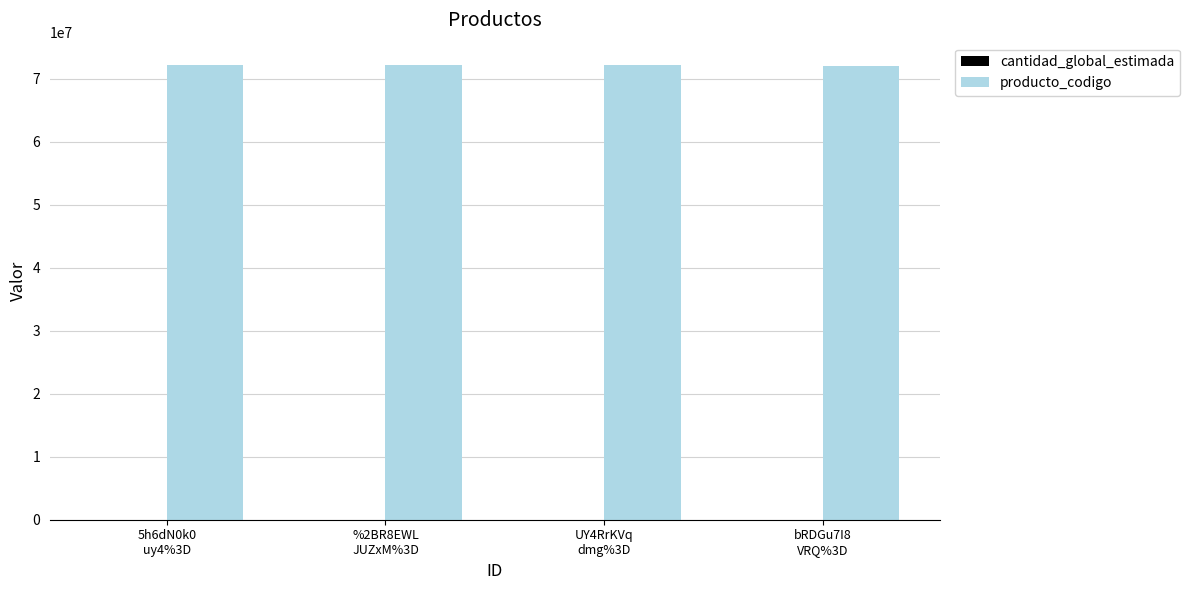

The value of producto_codigo at UY4RrKVq
dmg%3D is 72131701. True or false?

True